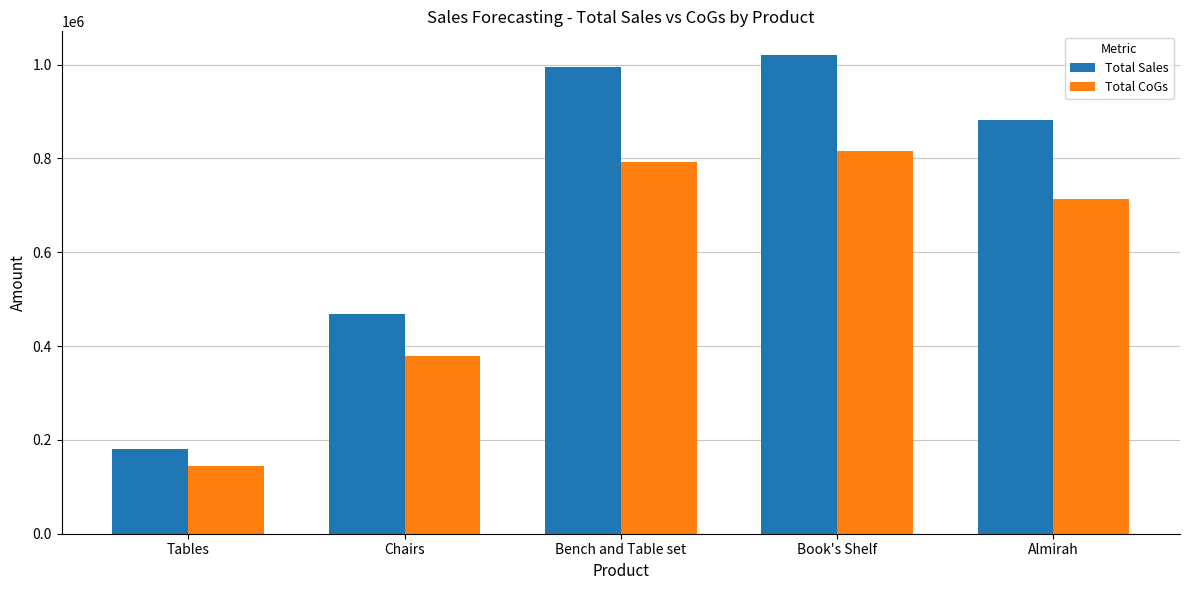

Reading left to right, extract all data points from this chart.

Total Sales: Tables=180000	Chairs=468000	Bench and Table set=996000	Book's Shelf=1020000	Almirah=882000
Total CoGs: Tables=144000	Chairs=378000	Bench and Table set=792000	Book's Shelf=816000	Almirah=714000